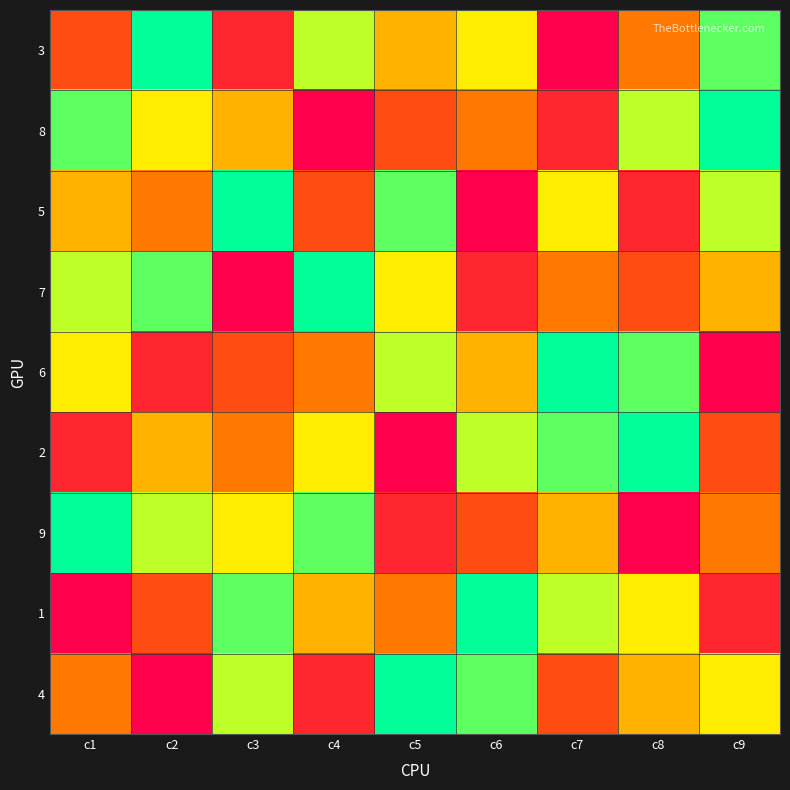

What is the total value across all series at c2?

45